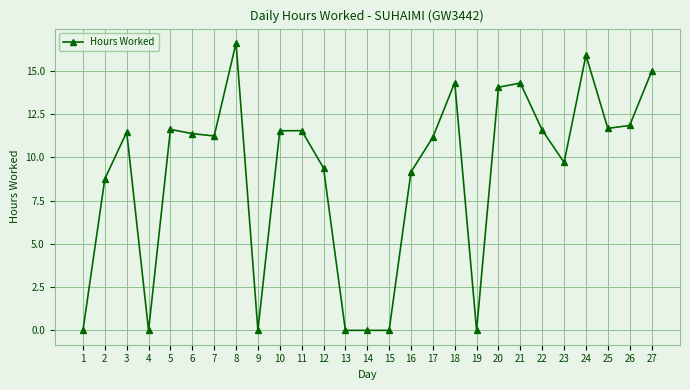

What is the difference between the maximum and second lowest values?

16.6